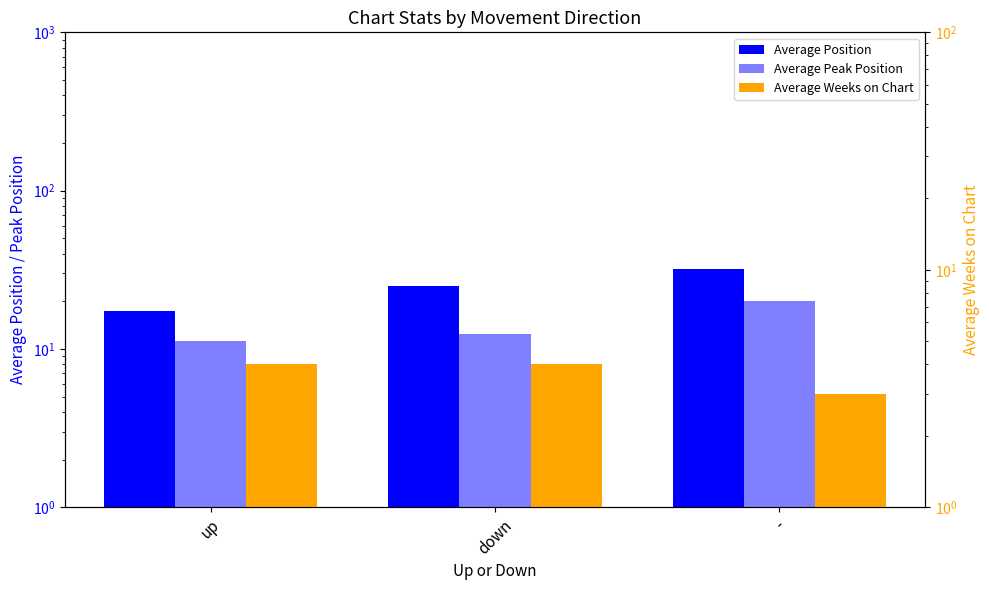

What are all the series names shown in the legend?

Average Position, Average Peak Position, Average Weeks on Chart